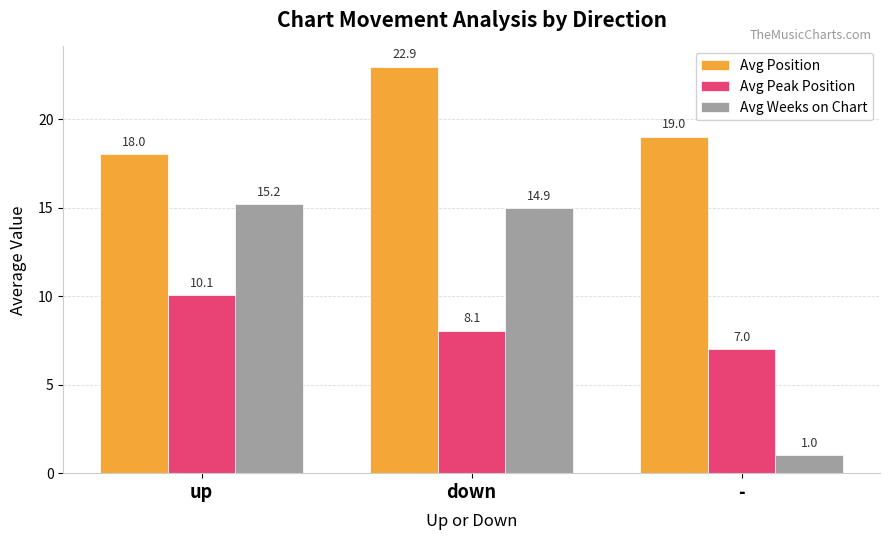

What is the total value across all series at -?

27.0